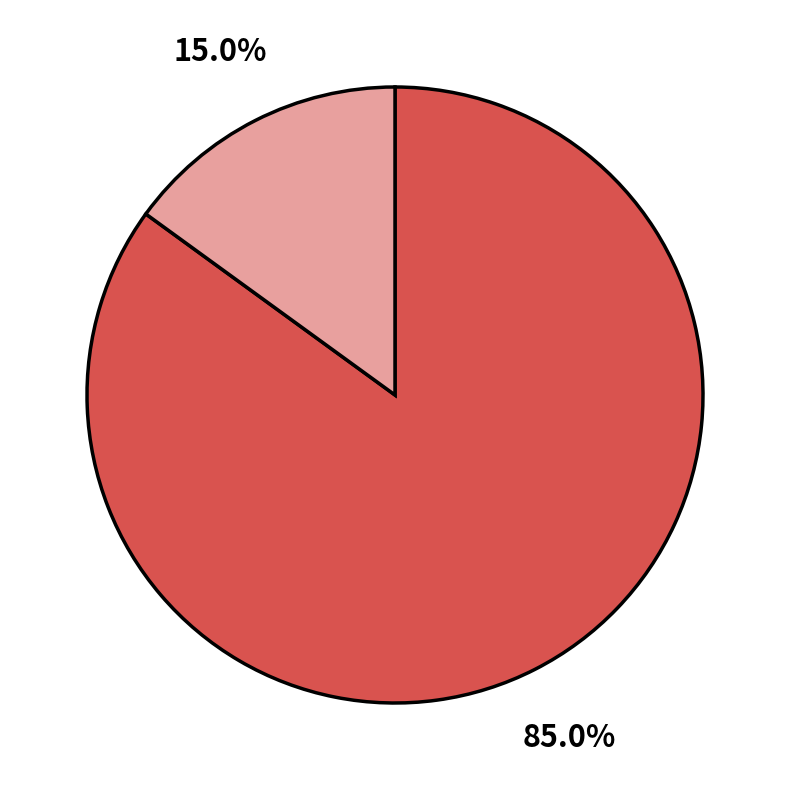

Does any single category account for the majority?

Yes